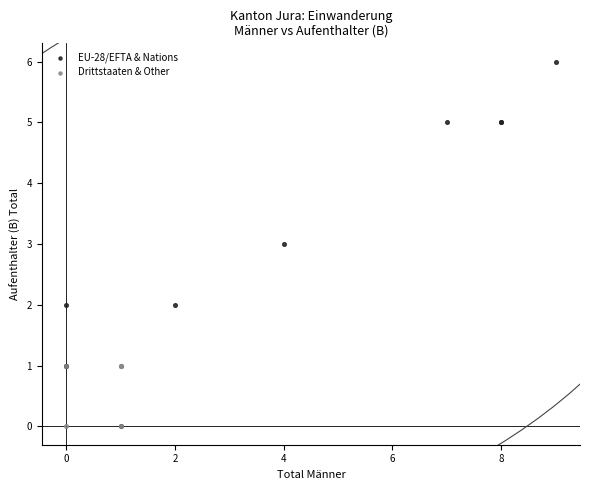

Which series contains the highest Y value?

EU-28/EFTA & Nations